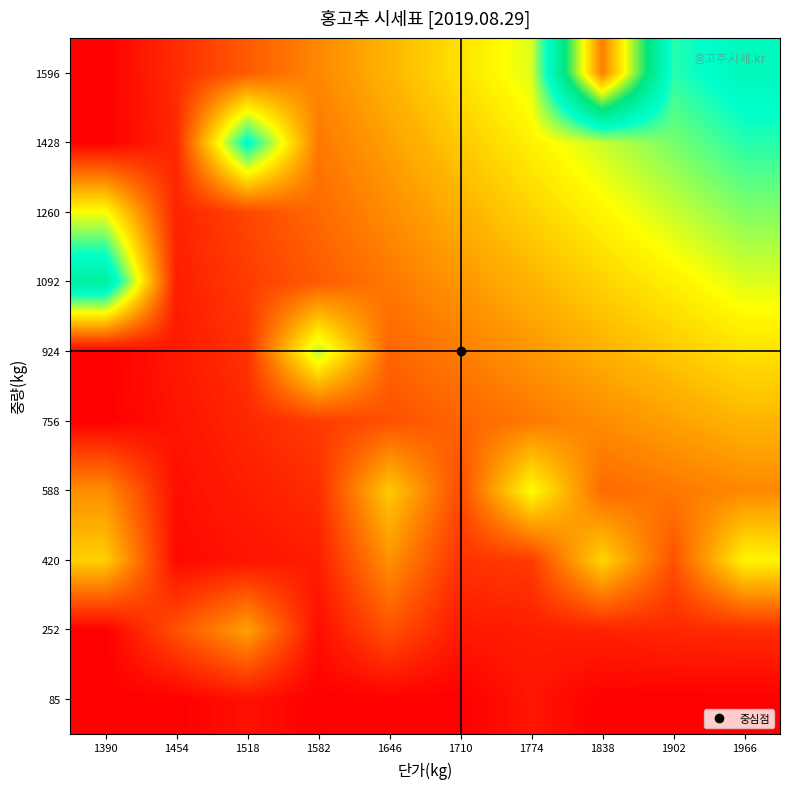

At how many categories does at least one series exceed 1441032?

9